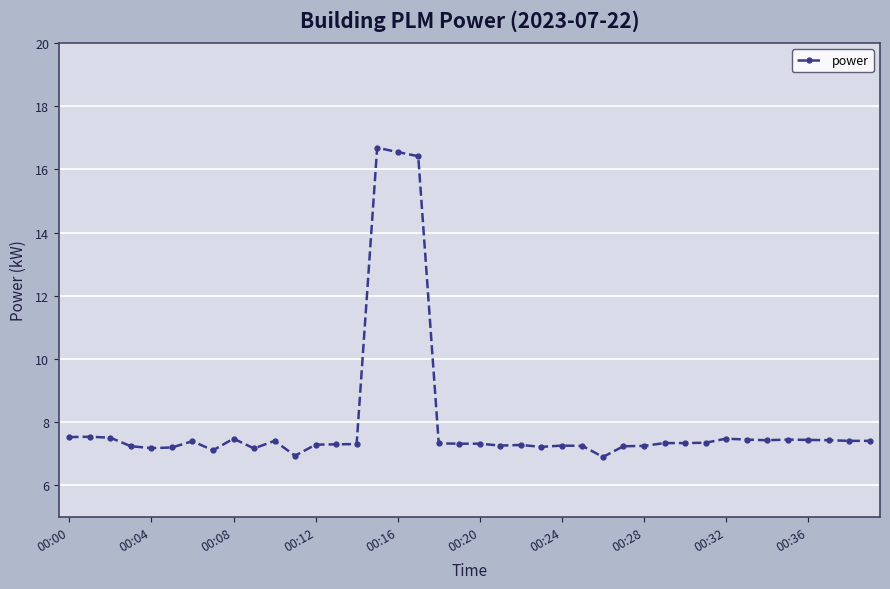

What is the value of the 16th point from the left?

16.7